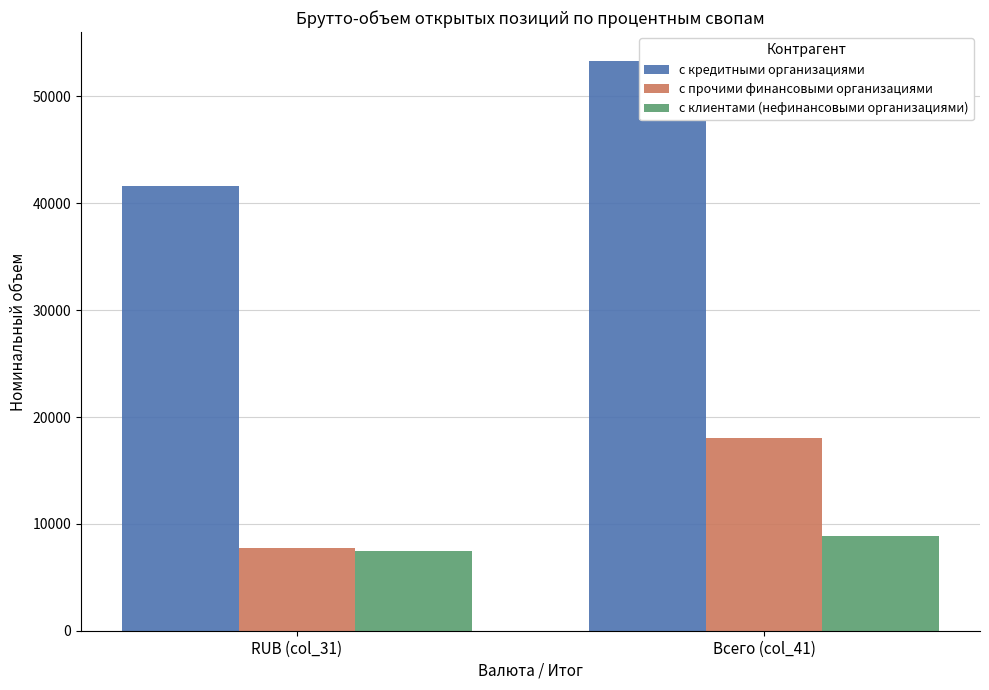

What are all the series names shown in the legend?

с кредитными организациями, с прочими финансовыми организациями, с клиентами (нефинансовыми организациями)